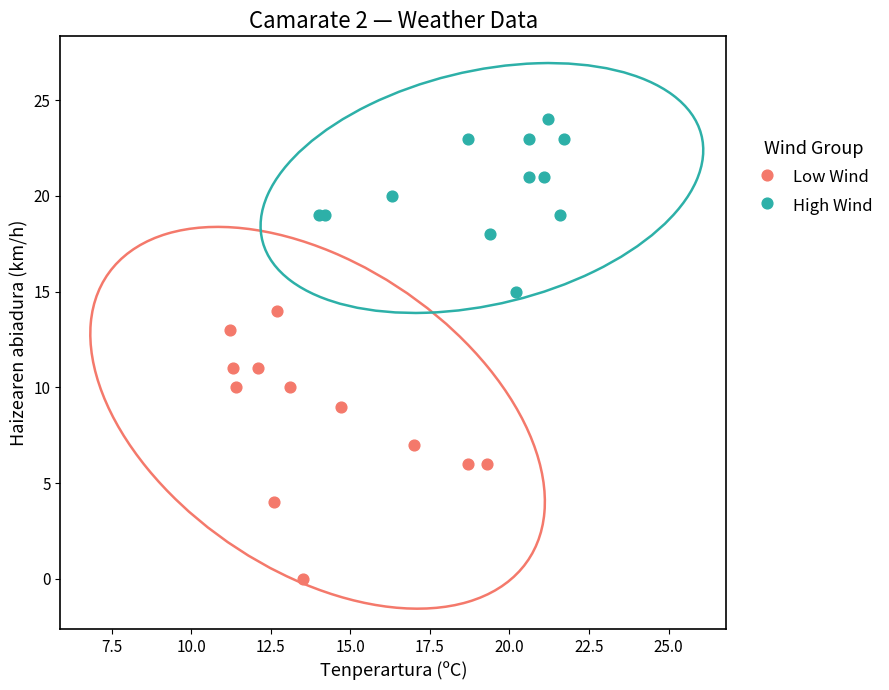

Which series reaches the maximum Y coordinate?

High Wind